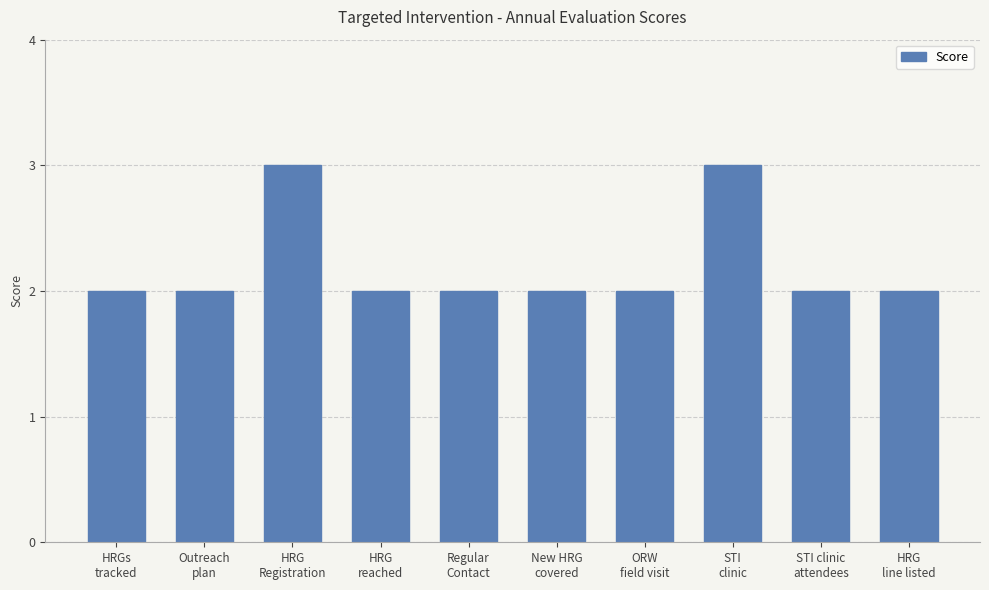

What is the label of the 6th bar from the left?

New HRG
covered